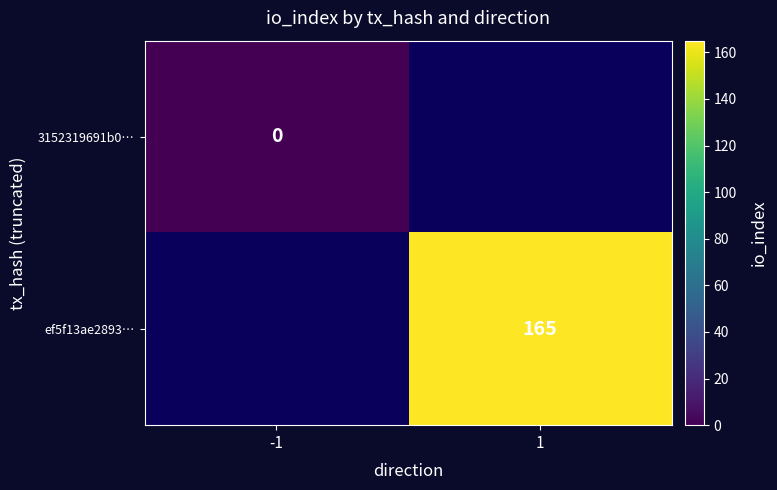

Is it true that ef5f13ae2893… equals 224.0 at 1?

False